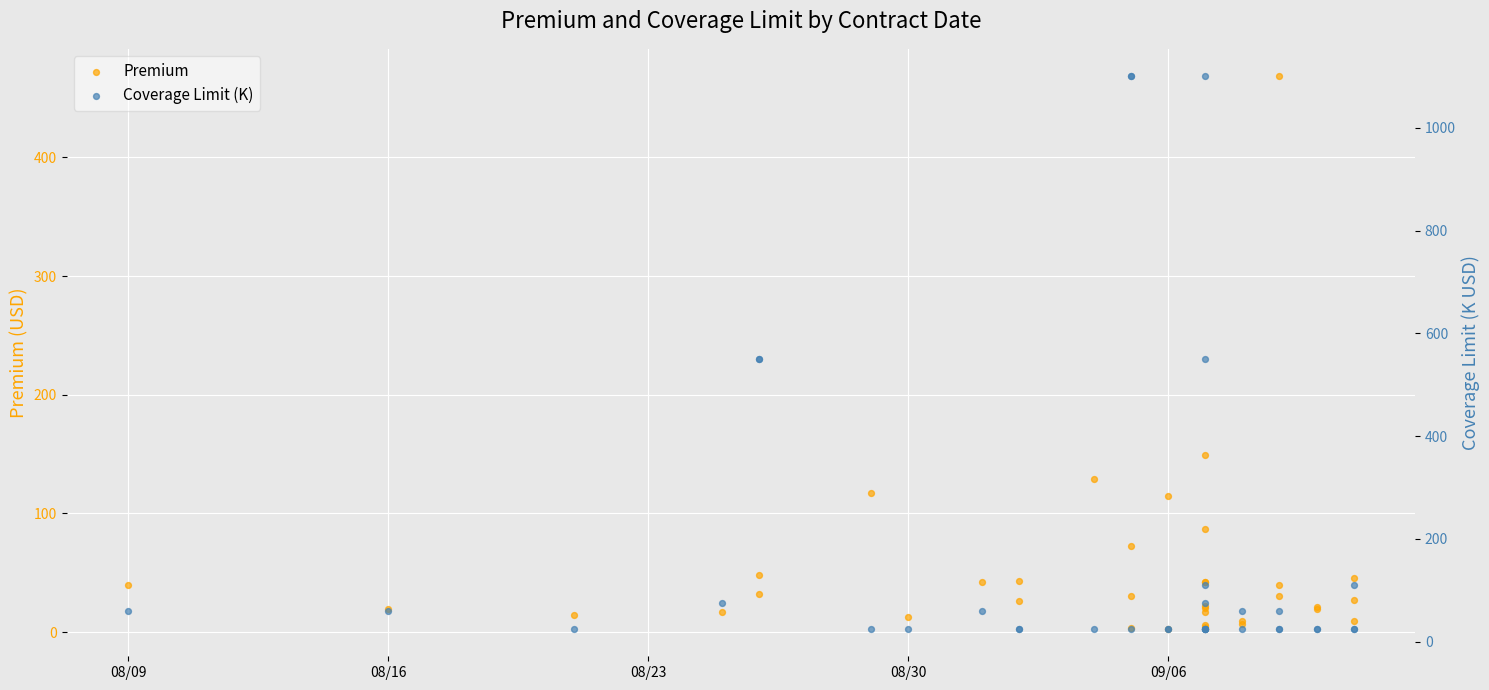

Which series has the widest spread of Y values?

Coverage Limit (K)